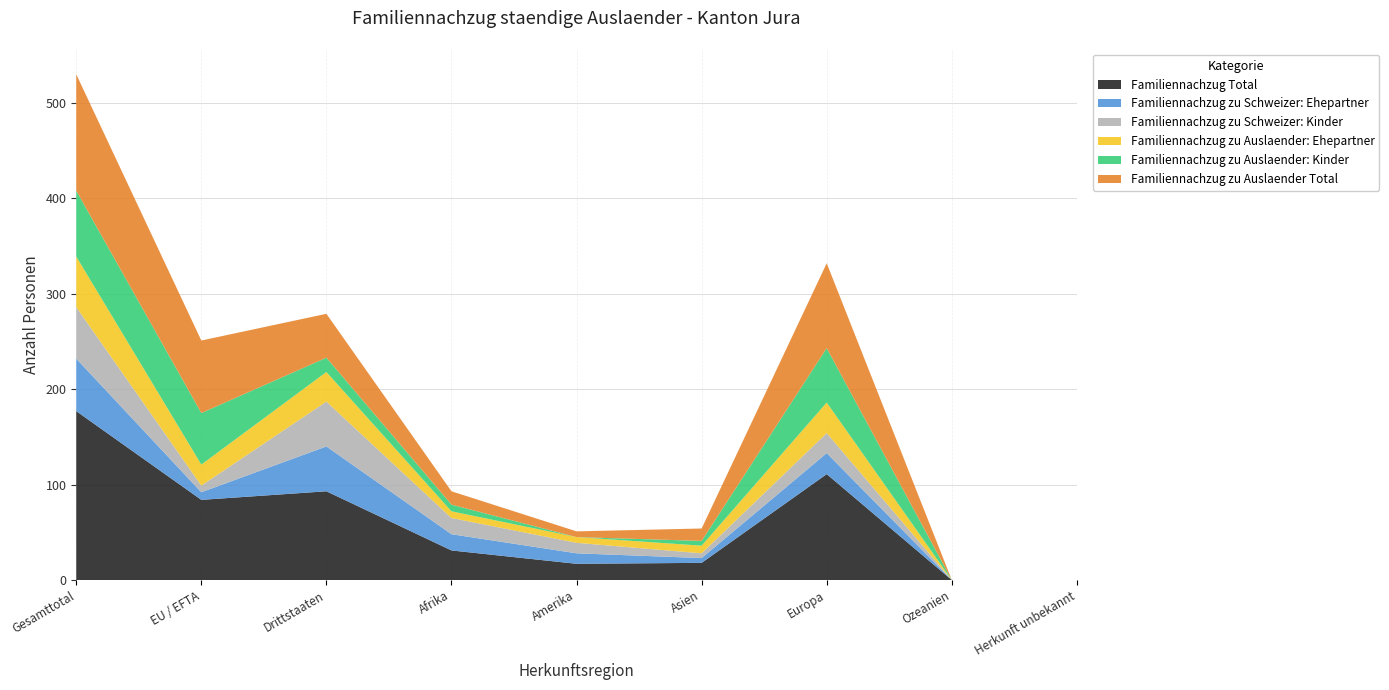

Reading left to right, list all the values displayed in this chart.

Familiennachzug Total: 177	84	93	31	17	18	111	0	0
Familiennachzug zu Schweizer: Ehepartner: 55	8	47	17	11	5	22	0	0
Familiennachzug zu Schweizer: Kinder: 54	7	47	17	11	5	21	0	0
Familiennachzug zu Auslaender: Ehepartner: 53	22	31	7	6	8	32	0	0
Familiennachzug zu Auslaender: Kinder: 69	54	15	7	0	5	57	0	0
Familiennachzug zu Auslaender Total: 122	76	46	14	6	13	89	0	0